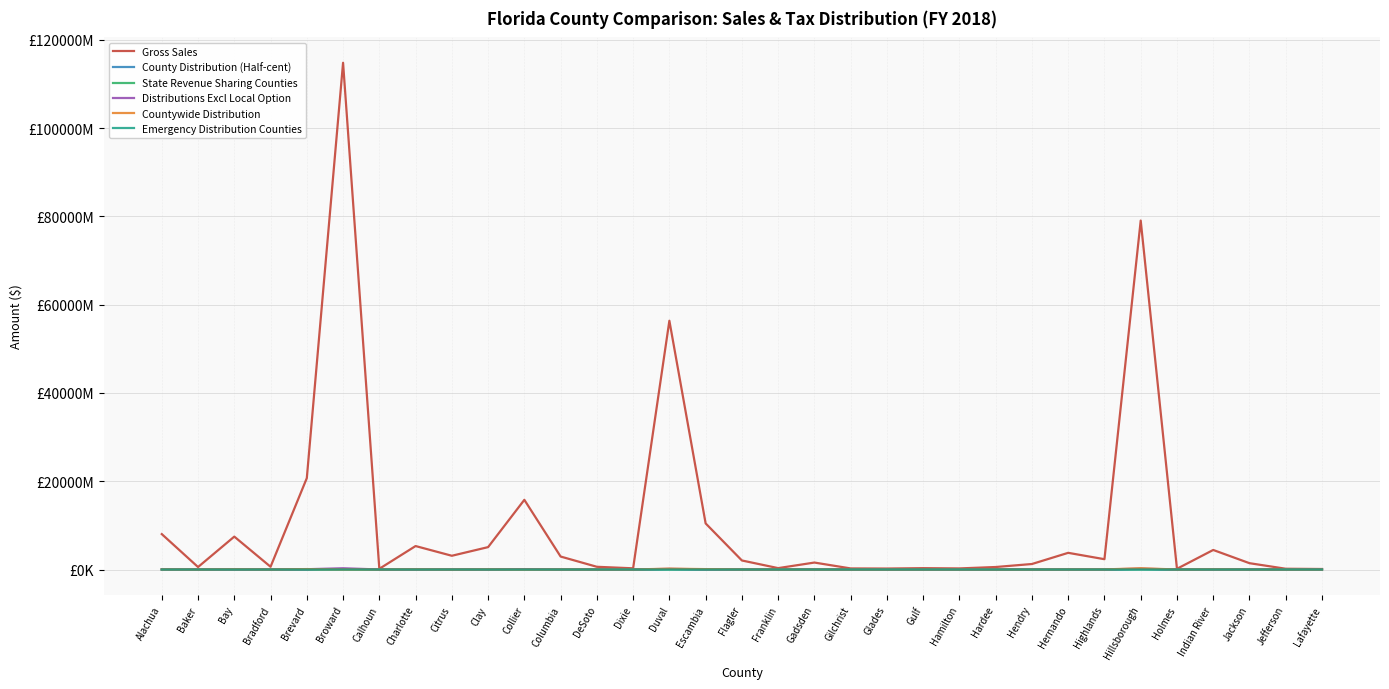

Between which two adjacent categories do Emergency Distribution Counties and State Revenue Sharing Counties first intersect?

Alachua and Baker